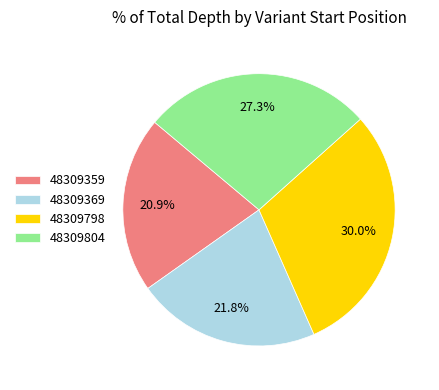

Which category has the smallest portion of the pie?

48309359